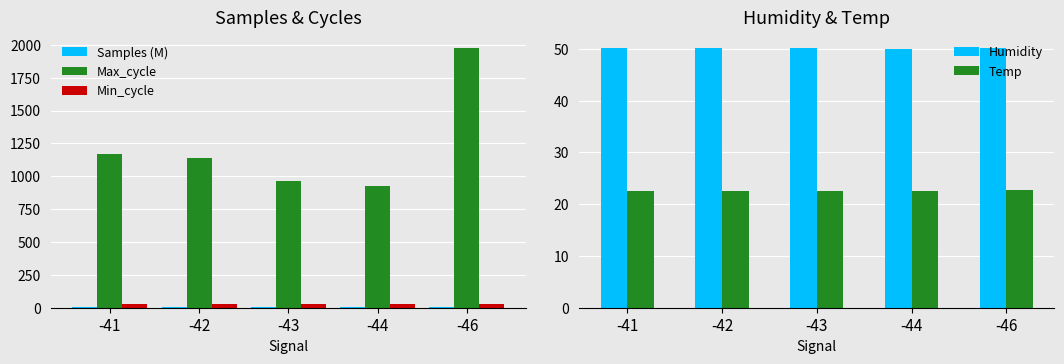

How many bars are there in total?

25